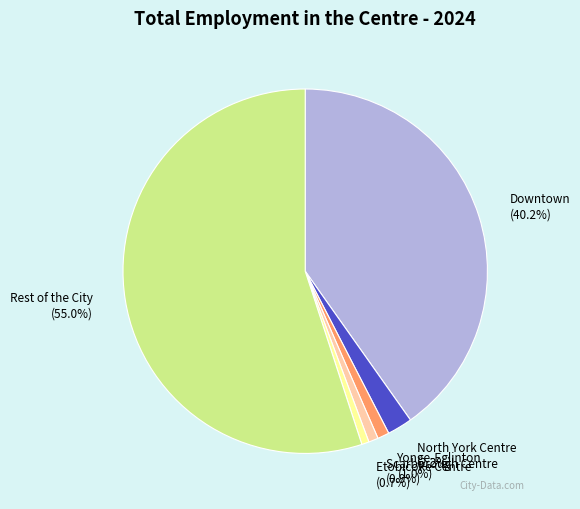

To the nearest percent, what is the combined percentage of Etobicoke Centre and North York Centre?

3%